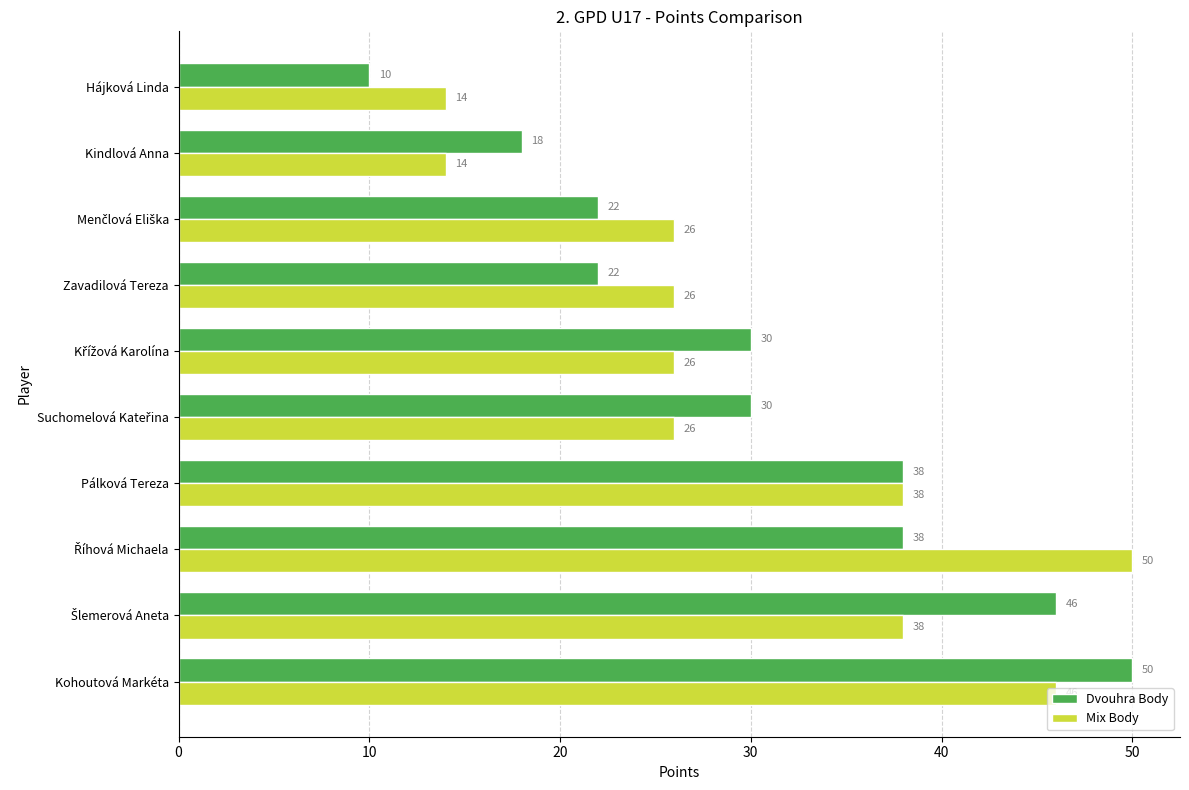

Which series has the widest spread of values?

Dvouhra Body